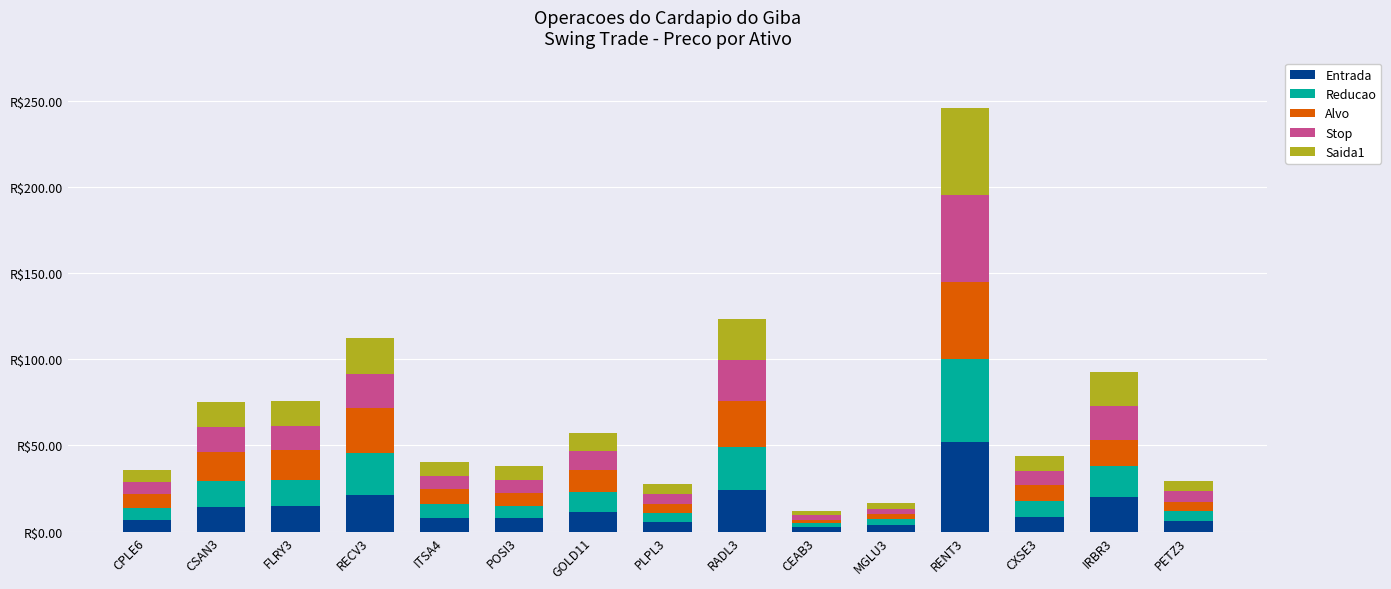

Which series has the largest total across all categories?

Alvo